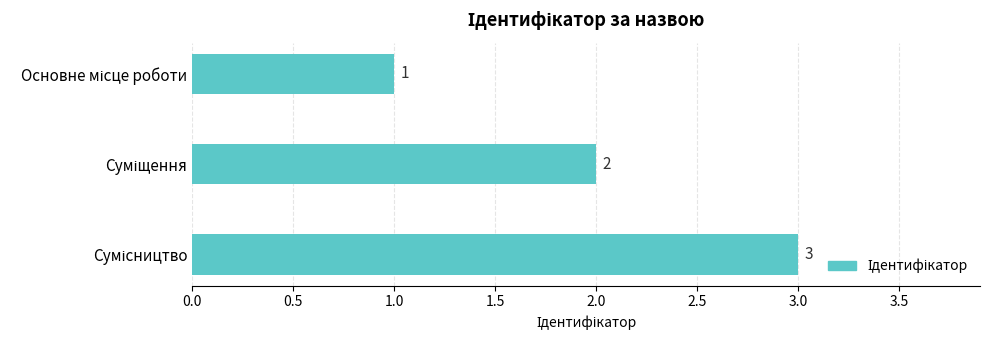

What is the maximum value shown in the chart?

3